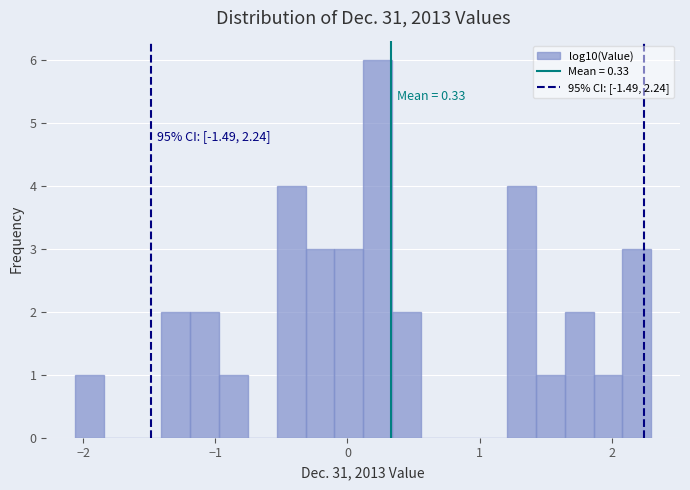

Read against the x-axis, roughly where is the centre of the tallest bar?

0.2